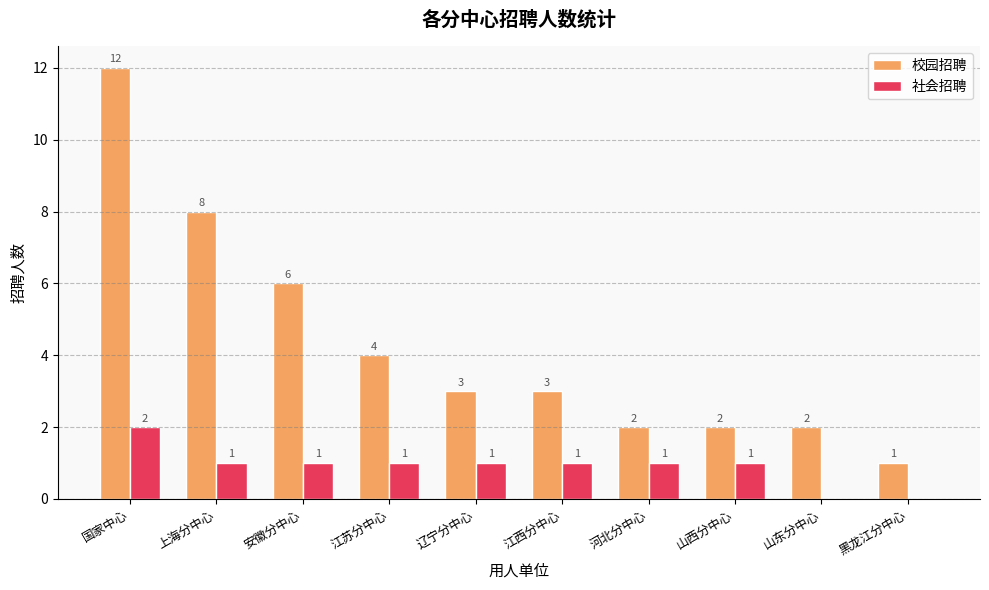

What is the total value across all series at 辽宁分中心?

4